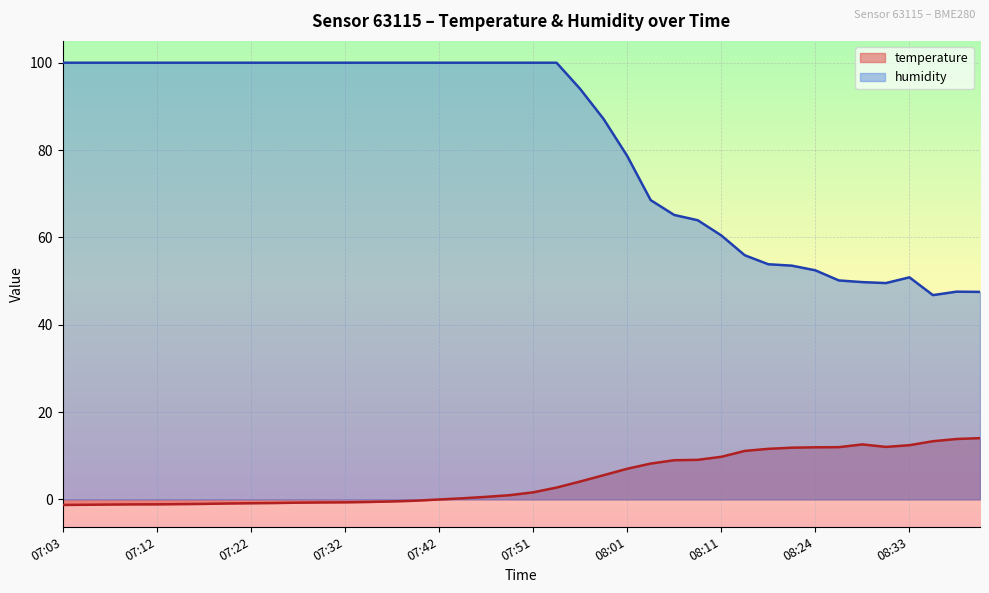

Reading left to right, what are all the values shown in this chart?

temperature: -1.3	-1.2	-1.2	-1.1	-1.1	-1.1	-1.0	-0.9	-0.9	-0.8	-0.8	-0.7	-0.7	-0.6	-0.5	-0.3	-0.0	0.2	0.6	1.0	1.6	2.7	4.1	5.5	7.0	8.2	9.0	9.1	9.8	11.1	11.6	11.8	11.9	12.0	12.6	12.0	12.4	13.3	13.8	14.0
humidity: 100.0	100.0	100.0	100.0	100.0	100.0	100.0	100.0	100.0	100.0	100.0	100.0	100.0	100.0	100.0	100.0	100.0	100.0	100.0	100.0	100.0	100.0	94.0	87.1	78.7	68.5	65.1	63.9	60.5	55.9	53.9	53.5	52.5	50.1	49.8	49.5	50.9	46.8	47.6	47.5